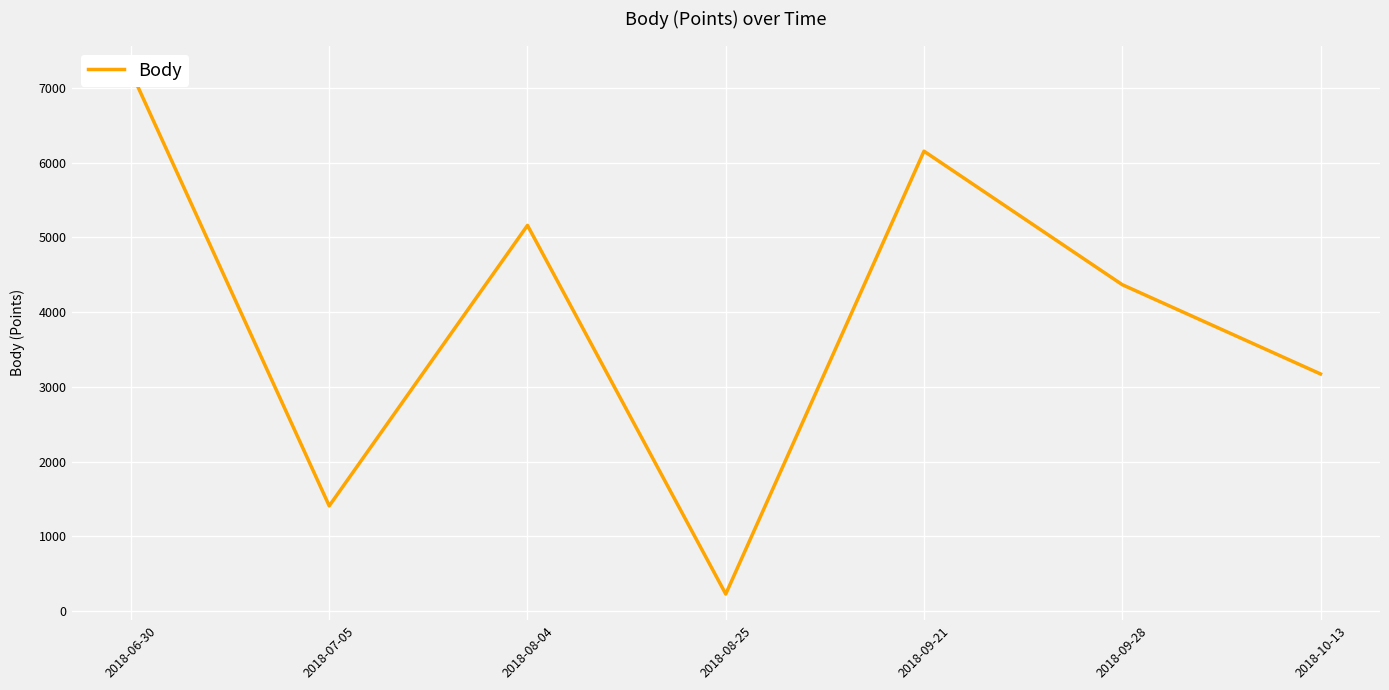

What is the change in value from 2018-07-05 to 2018-09-28?

+2961